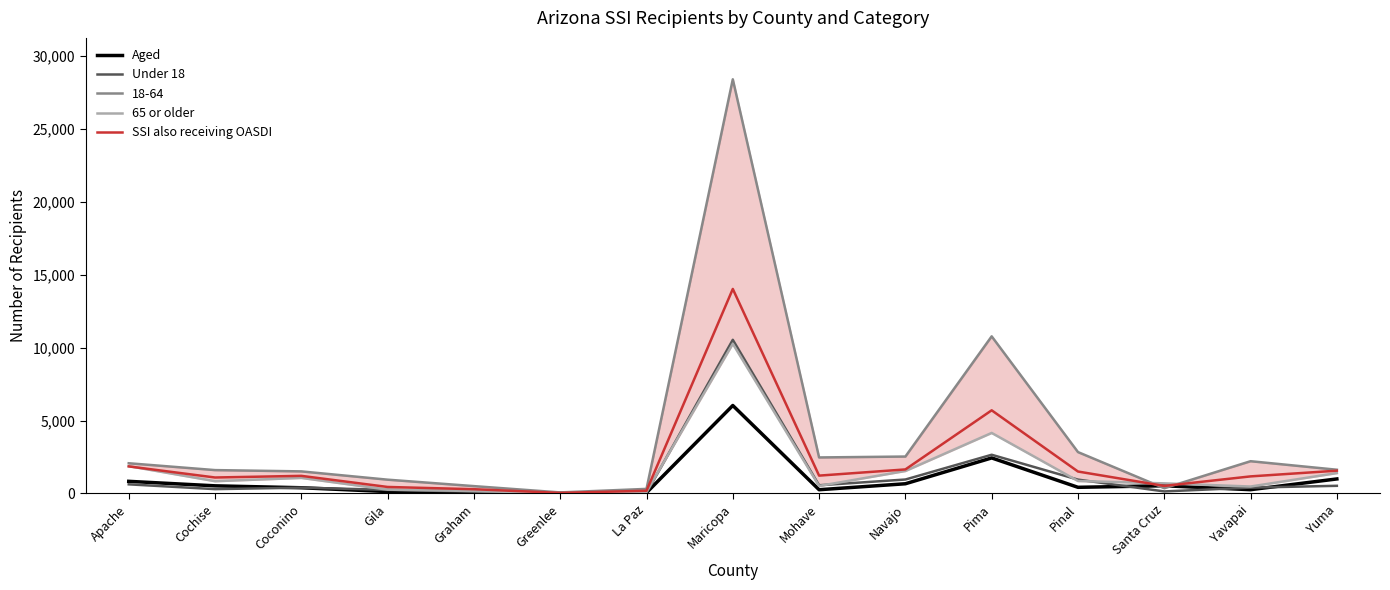

Reading left to right, list all the values displayed in this chart.

Aged: 832	524	392	131	75	8	54	6035	257	666	2438	422	529	260	996
Under 18: 626	297	399	246	132	11	41	10542	562	957	2655	950	140	402	525
65 or older: 1874	841	1067	262	166	25	110	10268	516	1542	4153	856	693	476	1399
SSI also receiving OASDI: 1856	1095	1208	446	292	39	186	14031	1224	1649	5705	1505	518	1171	1563